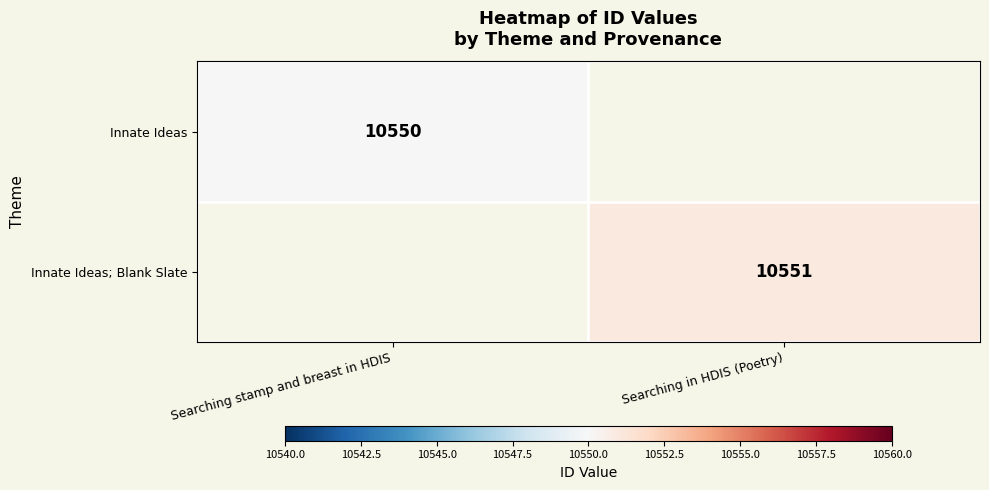

At how many categories does at least one series exceed 10550?

1